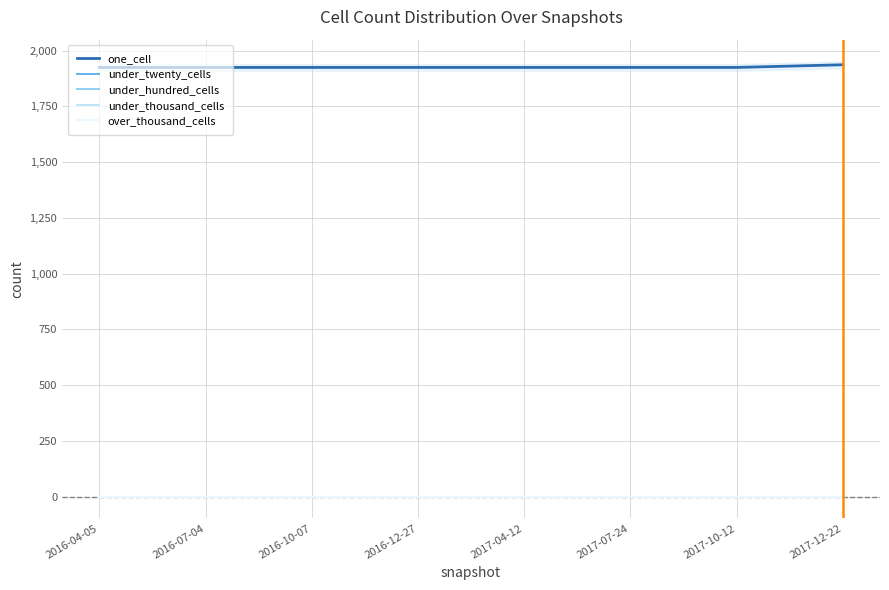

Which category has the highest value in the under_hundred_cells series?

2016-04-05